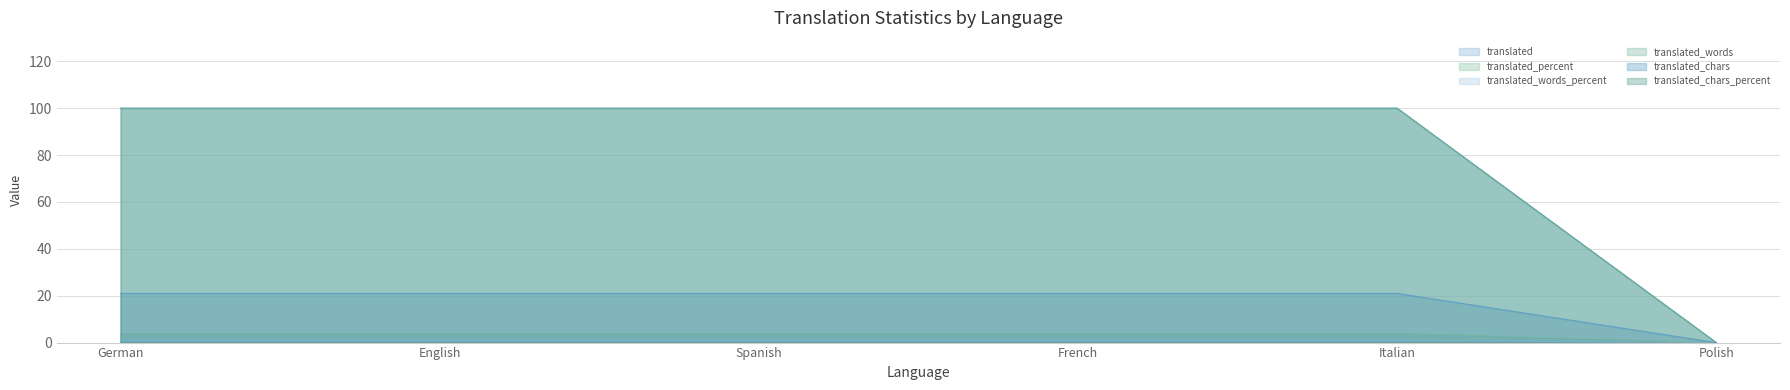

The translated_words series shows 4 at English. True or false?

True